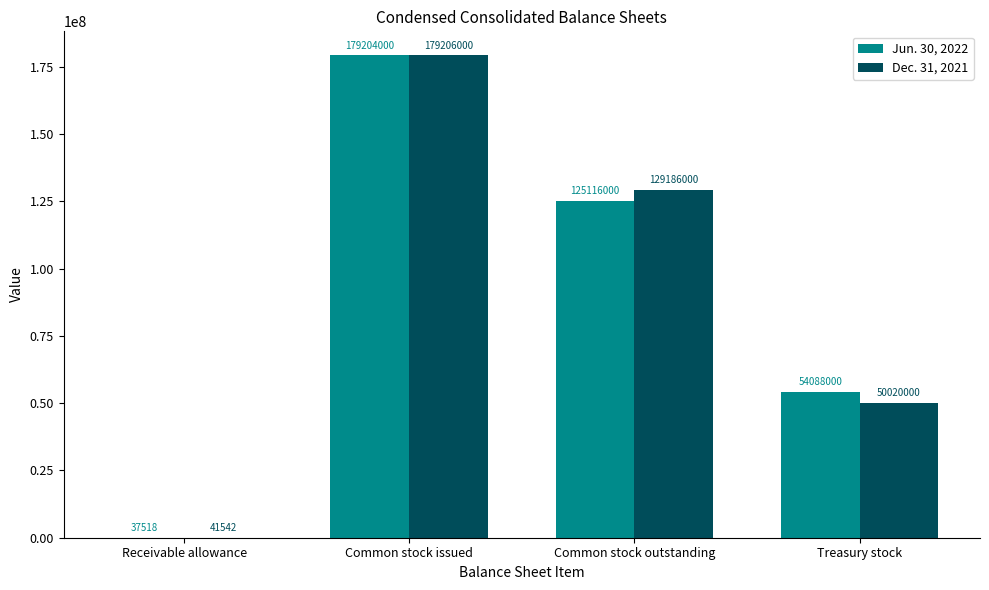

Between Common stock issued and Common stock outstanding, which series saw the biggest shift?

Jun. 30, 2022